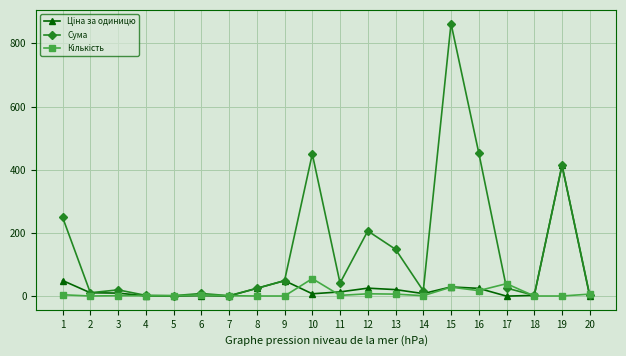

At which category is the sum across all series the highest?

15